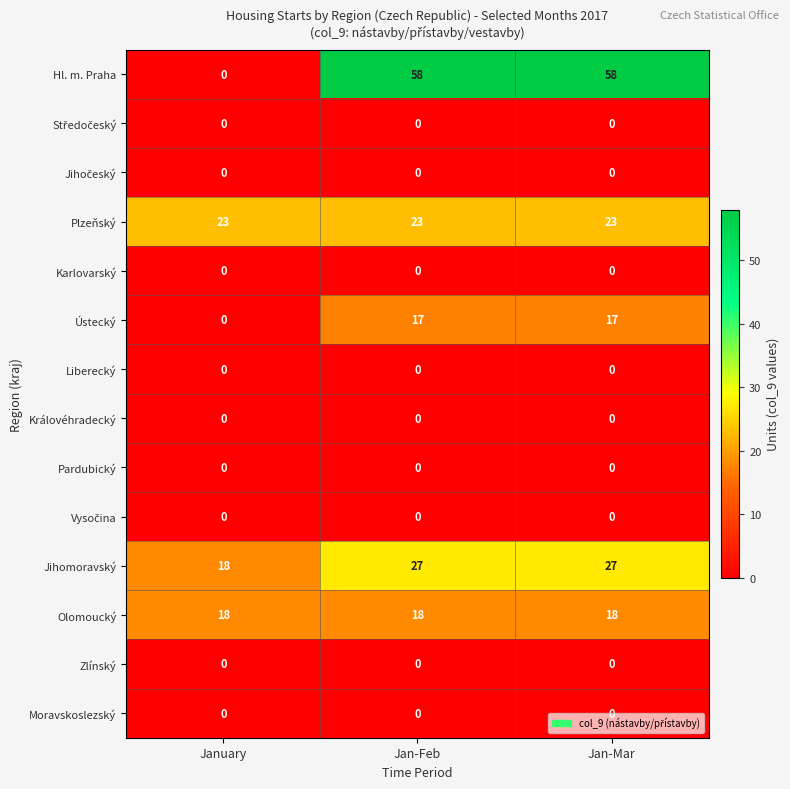

Is it true that Liberecký equals 0 at January?

True